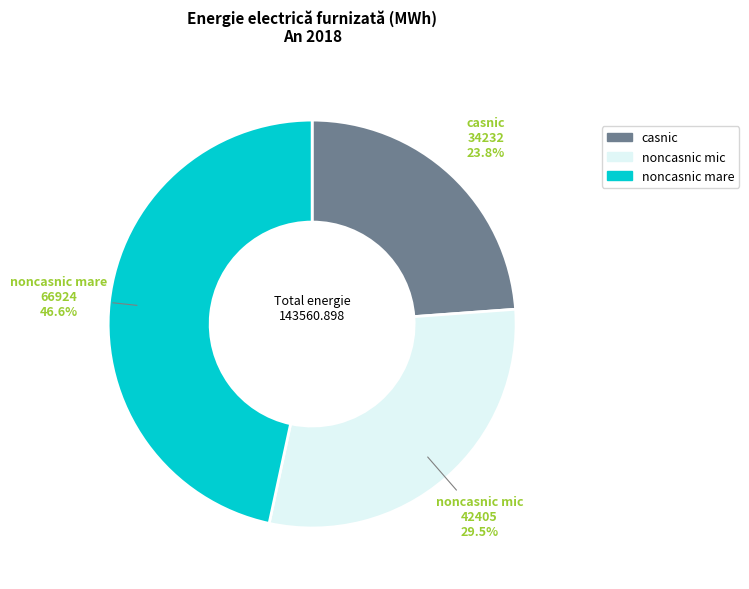

Does noncasnic mic account for over 50% of the chart?

No